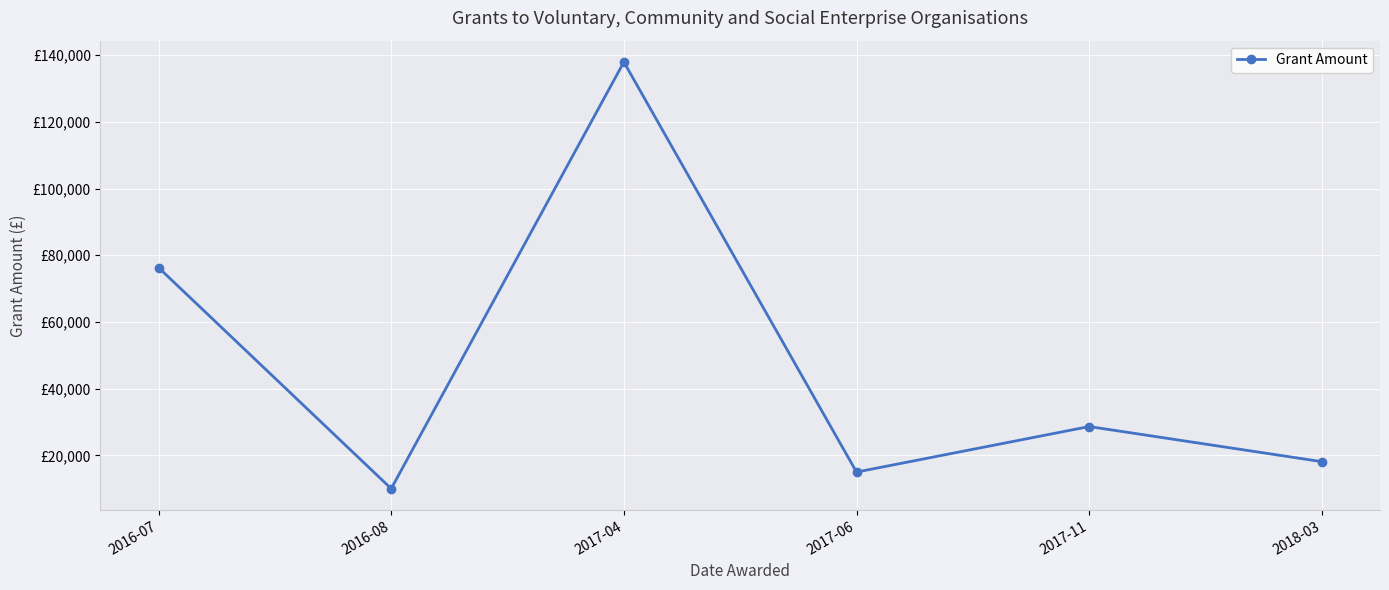

Is this an area chart (filled region under the line)?

No